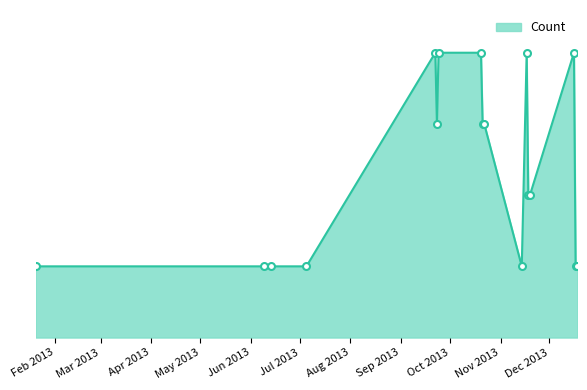

List the labels in order of value, largest first.

2013-09-22, 2013-09-24, 2013-10-20, 2013-11-17, 2013-12-16, 2013-09-23, 2013-10-21, 2013-10-22, 2013-11-18, 2013-11-19, 2013-01-20, 2013-06-09, 2013-06-13, 2013-07-05, 2013-11-14, 2013-12-17, 2013-12-18